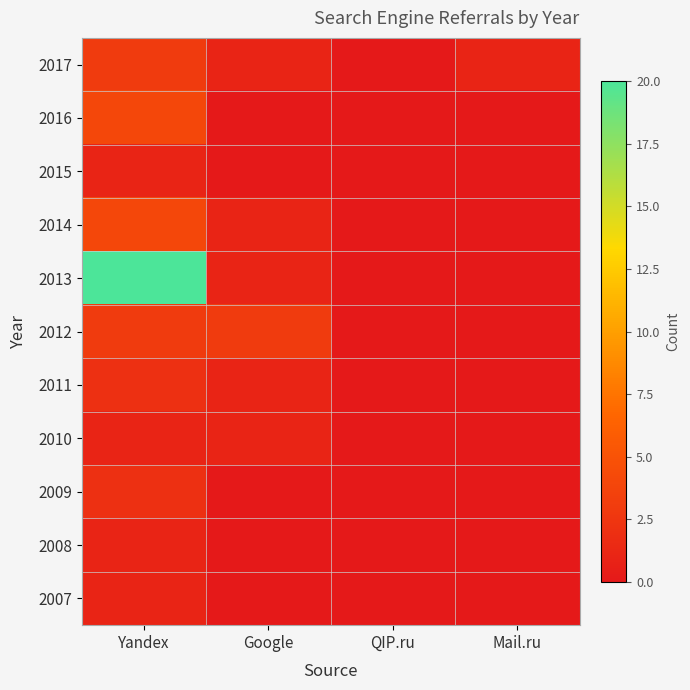

Which series has the largest total across all categories?

2013